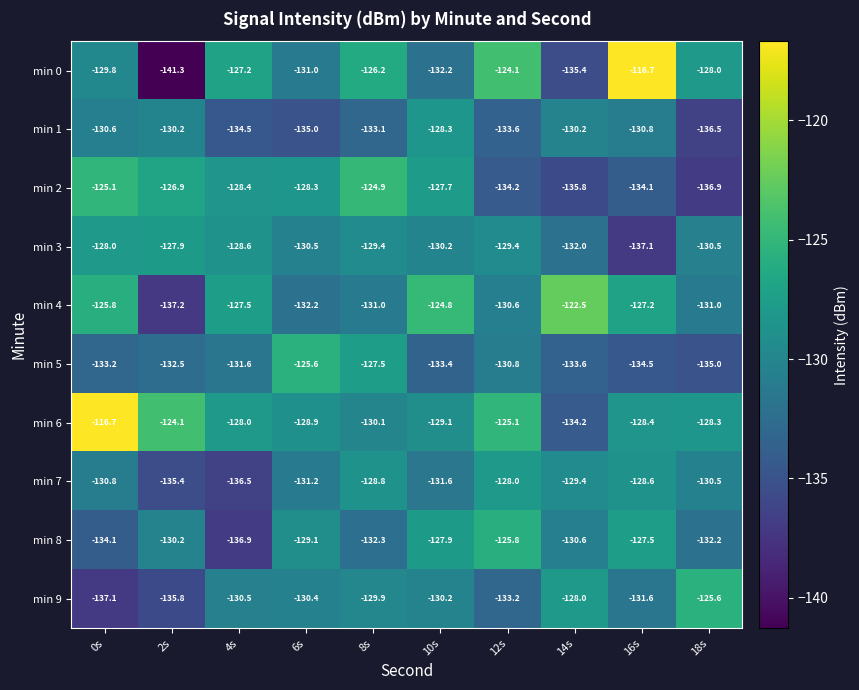

The value of min 4 at 8s is -131.0. True or false?

True